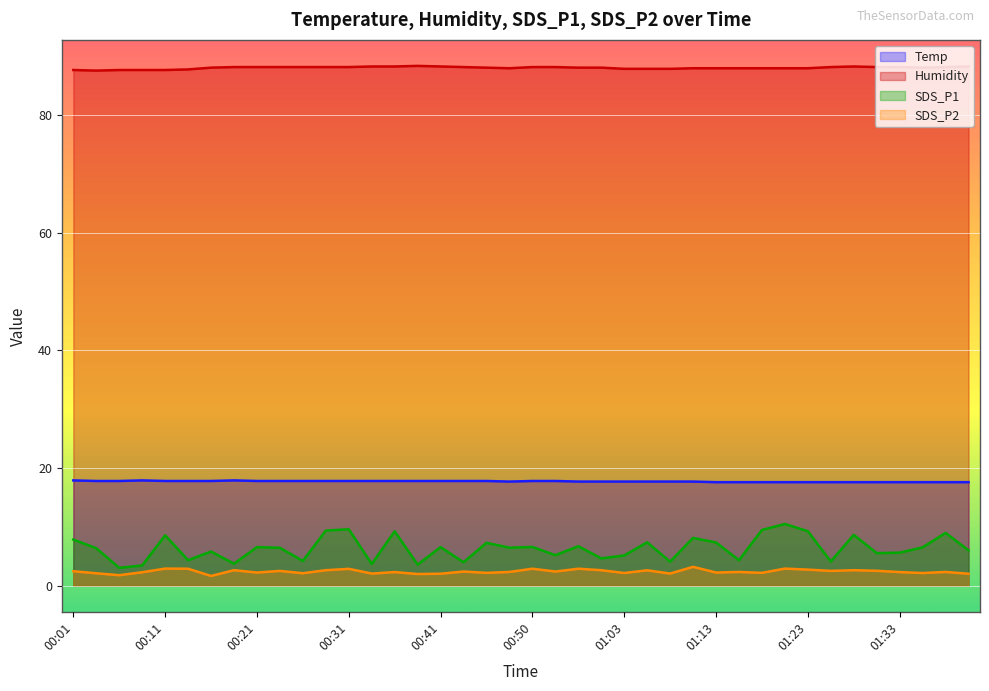

Rank the series at 00:43 from highest to lowest value.

Humidity, Temp, SDS_P1, SDS_P2